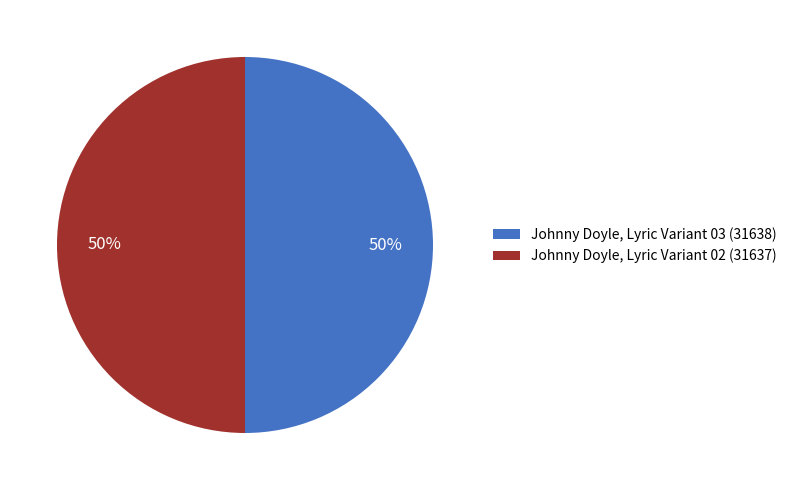

What is the ratio of the value at Johnny Doyle, Lyric Variant 03 (31638) to the value at Johnny Doyle, Lyric Variant 02 (31637)?

1.0